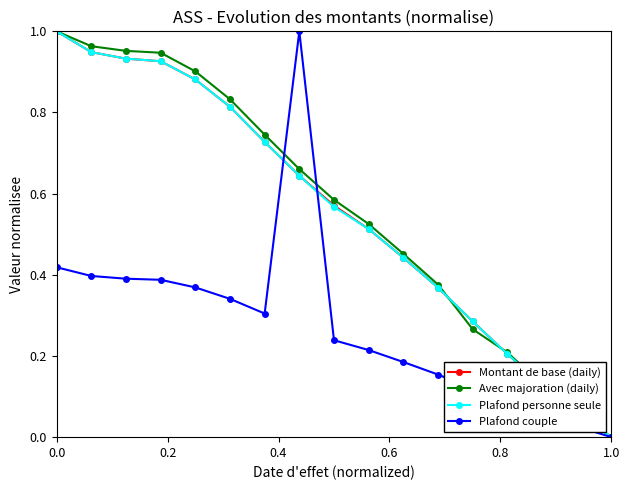

True or false: Avec majoration (daily) has more than 2 interior local peaks.

False